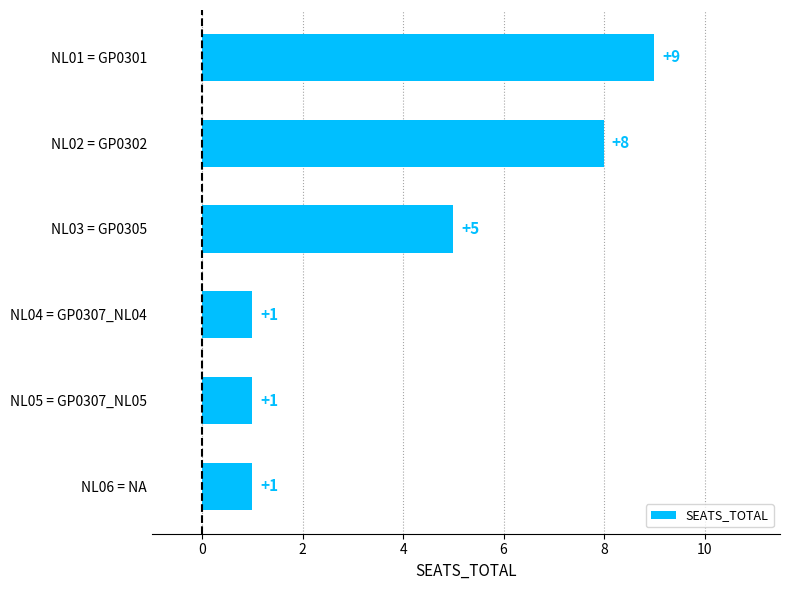

At which label is the value closest to 5?

NL03 = GP0305